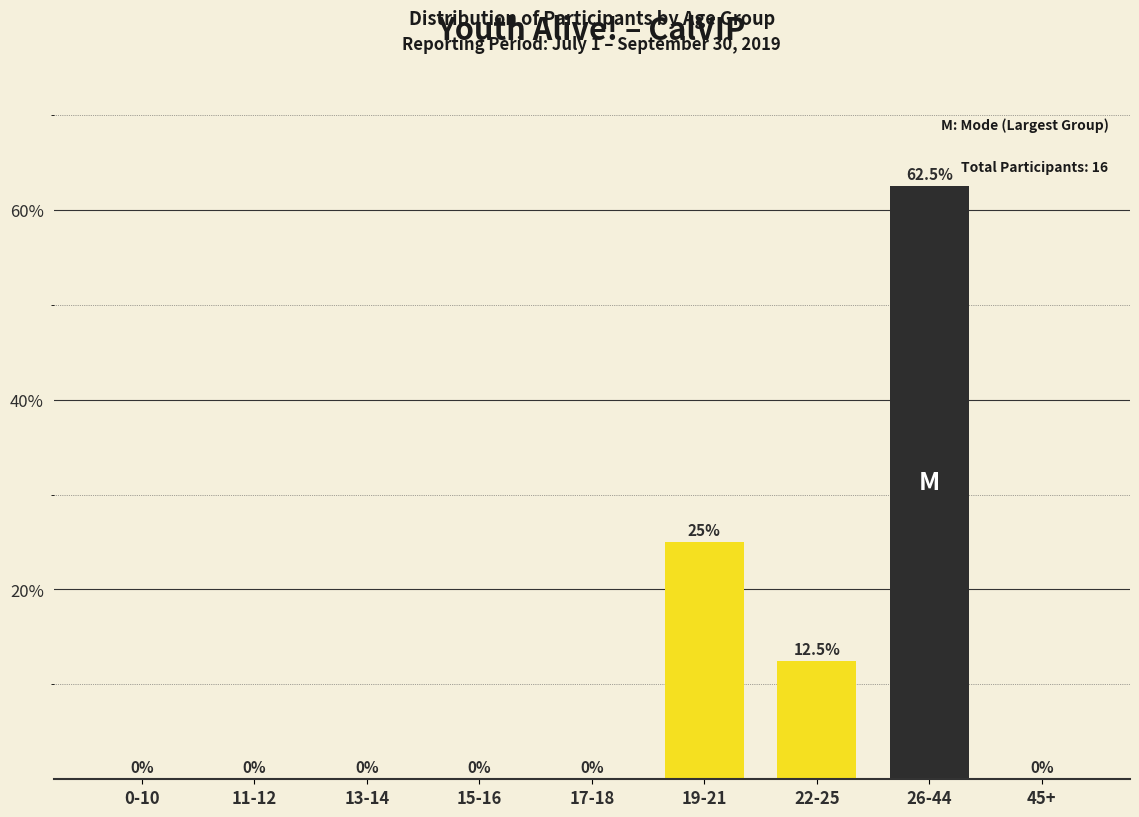

Reading right to left, extract all data points from this chart.

45+=0.0	26-44=62.5	22-25=12.5	19-21=25.0	17-18=0.0	15-16=0.0	13-14=0.0	11-12=0.0	0-10=0.0